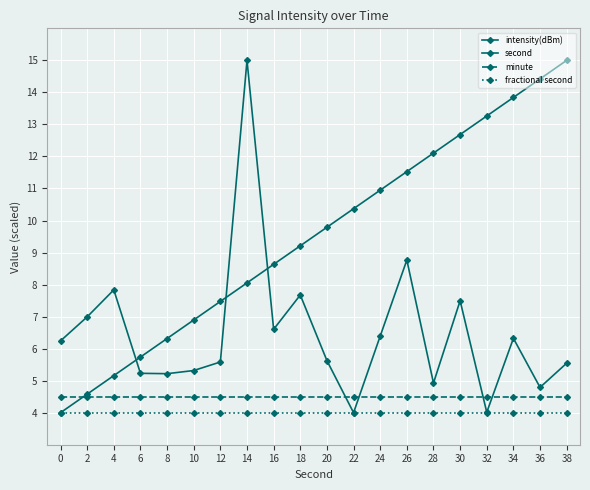

Is the value of fractional second at 22 greater than the value of second at 4?

No